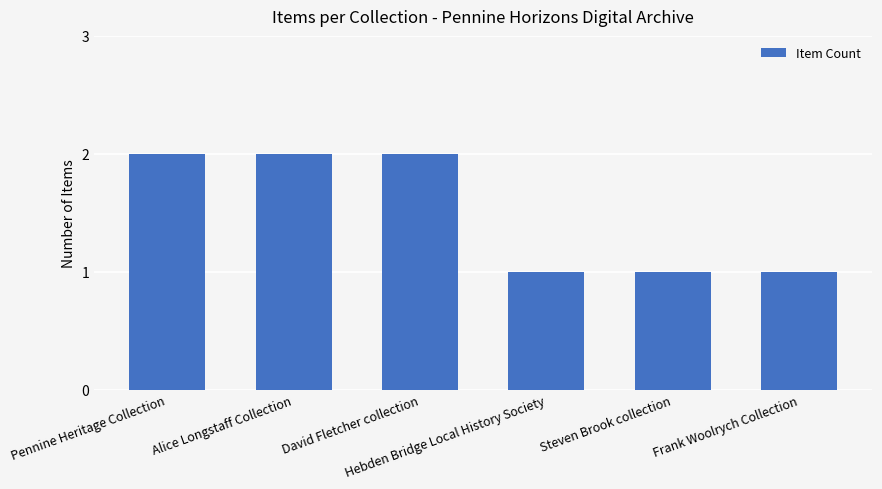

Is it true that the value at Pennine Heritage Collection is 3?

False